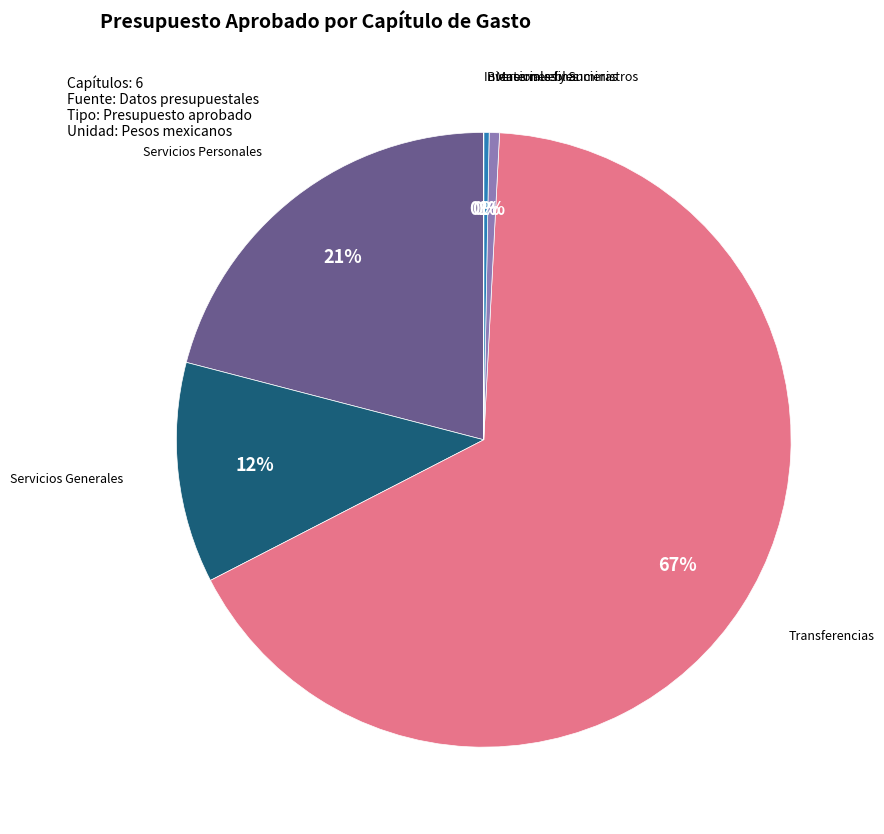

To the nearest percent, what is the average slice percentage?

17%